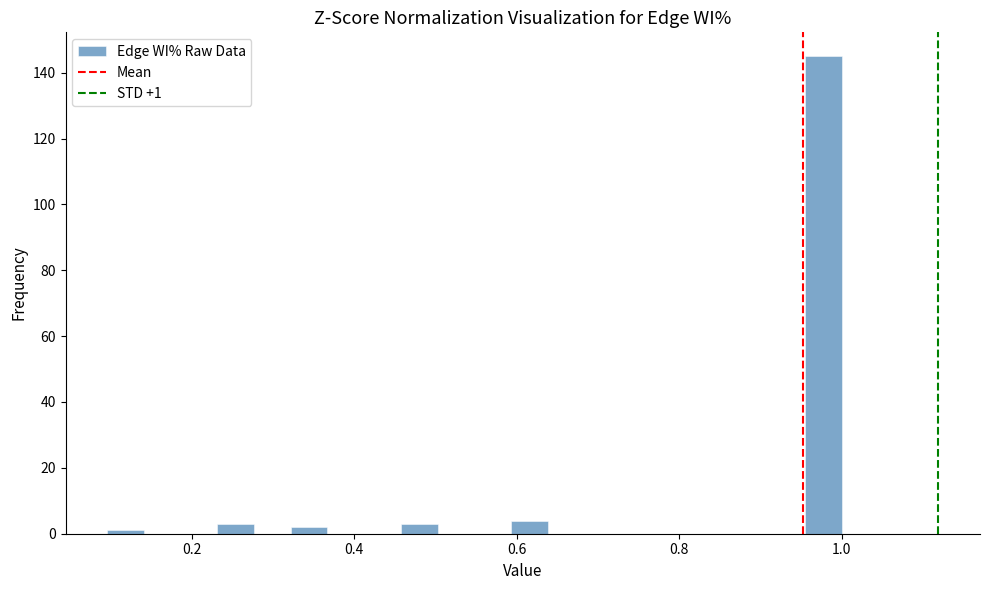

Around what value on the x-axis is the tallest bar? Give the approximate position of its centre, as read against the axis.

0.98